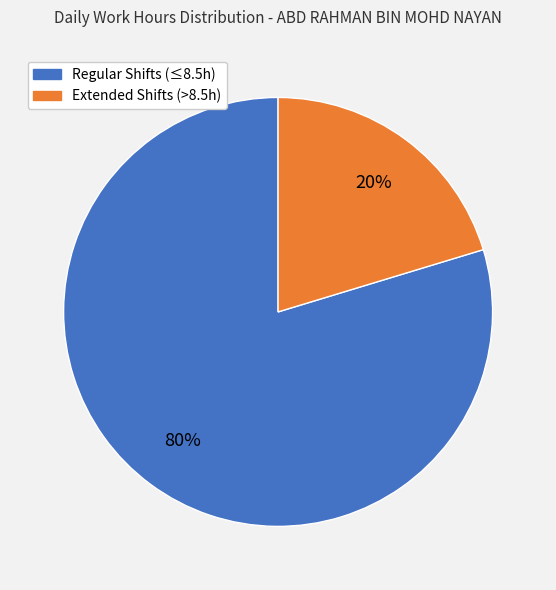

Combined, do Regular Shifts (≤8.5h) and Extended Shifts (>8.5h) account for over 50%?

Yes